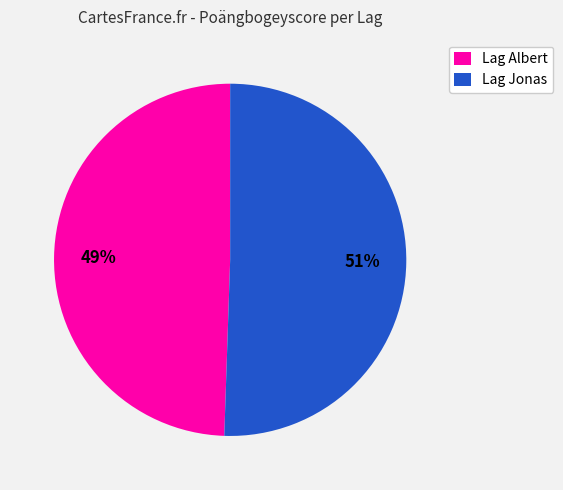

Count the number of slices in the pie.

2